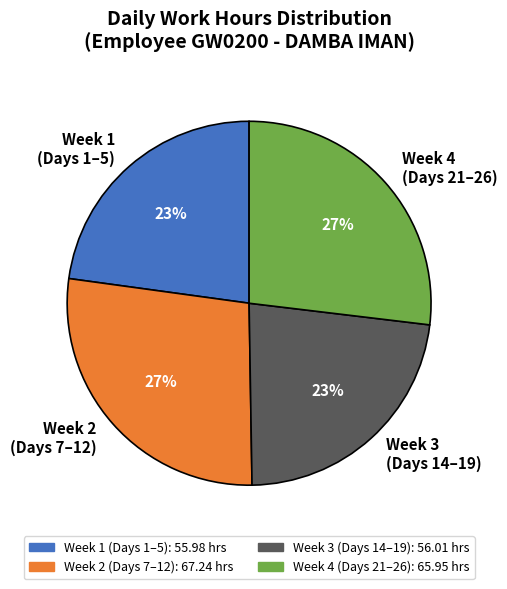

Count the number of slices in the pie.

4